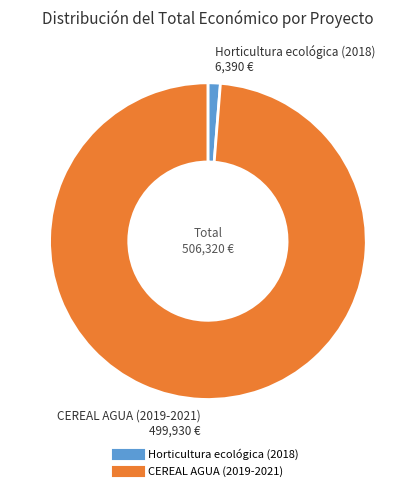

Does Horticultura ecológica (2018) represent more than half of the total?

No